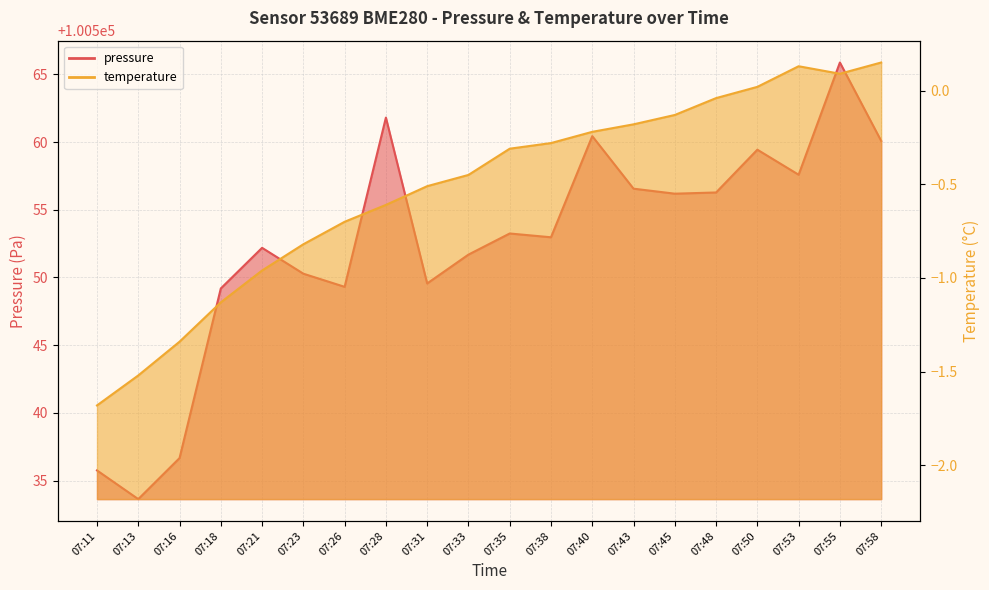

What is the approximate value of temperature at 07:13?

-1.5